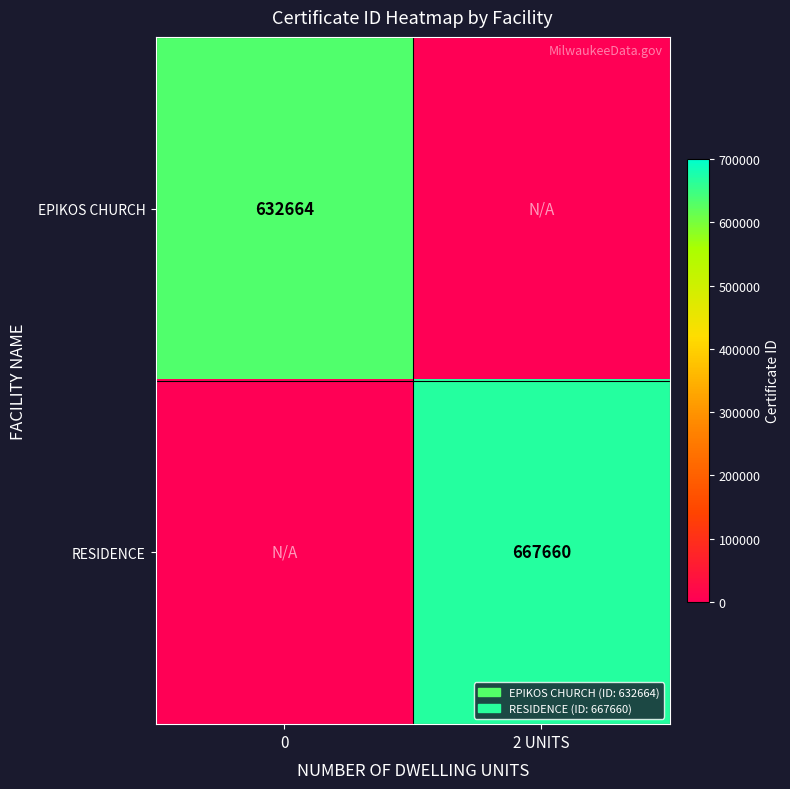

True or false: EPIKOS CHURCH has a value of 883237 at 0.

False